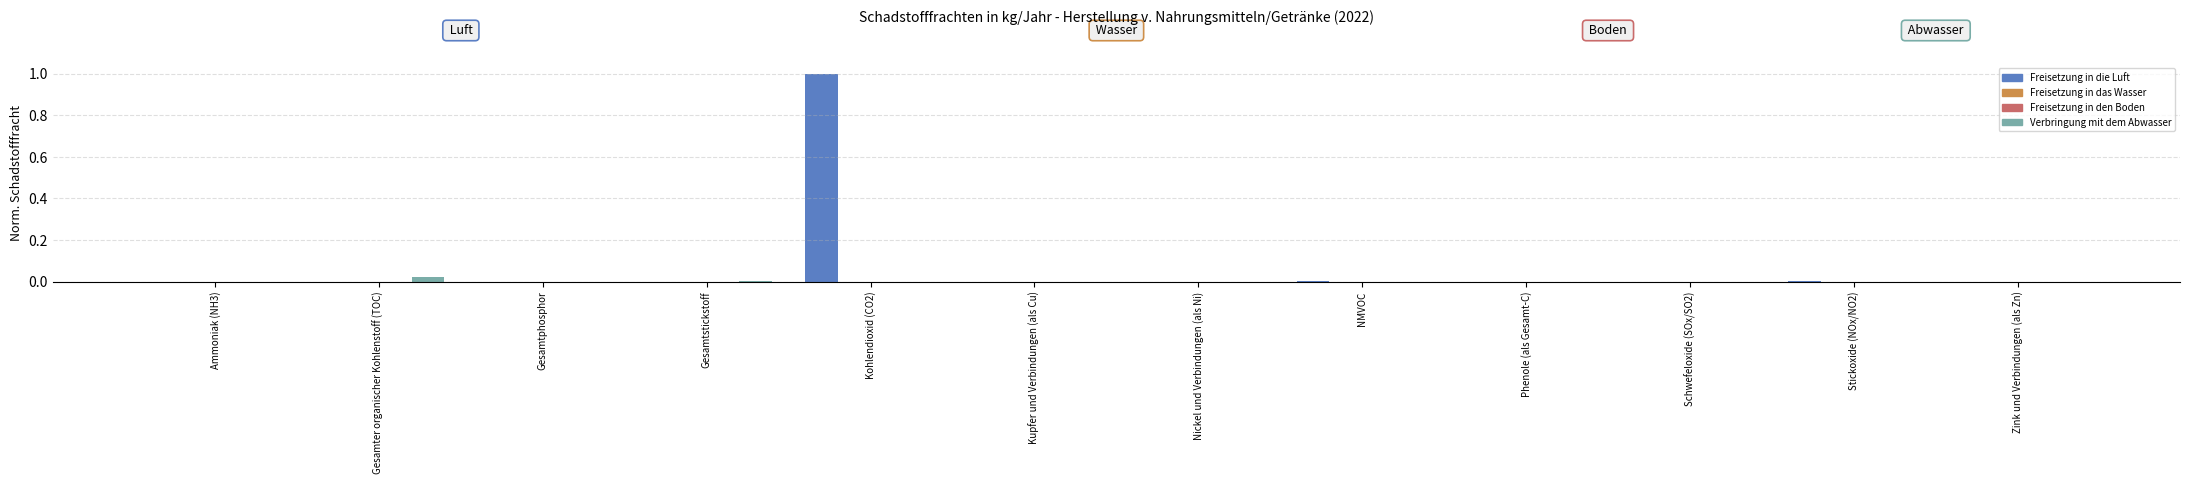

Which series has the largest total across all categories?

Freisetzung in die Luft